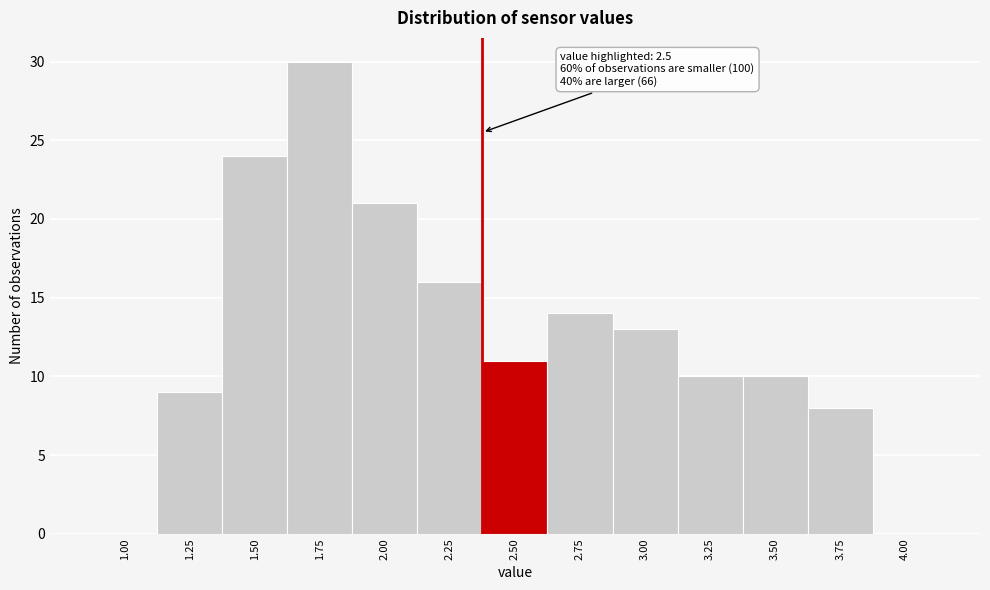

Reading left to right, list all the values displayed in this chart.

1.00=0	1.25=9	1.50=24	1.75=30	2.00=21	2.25=16	2.50=11	2.75=14	3.00=13	3.25=10	3.50=10	3.75=8	4.00=0